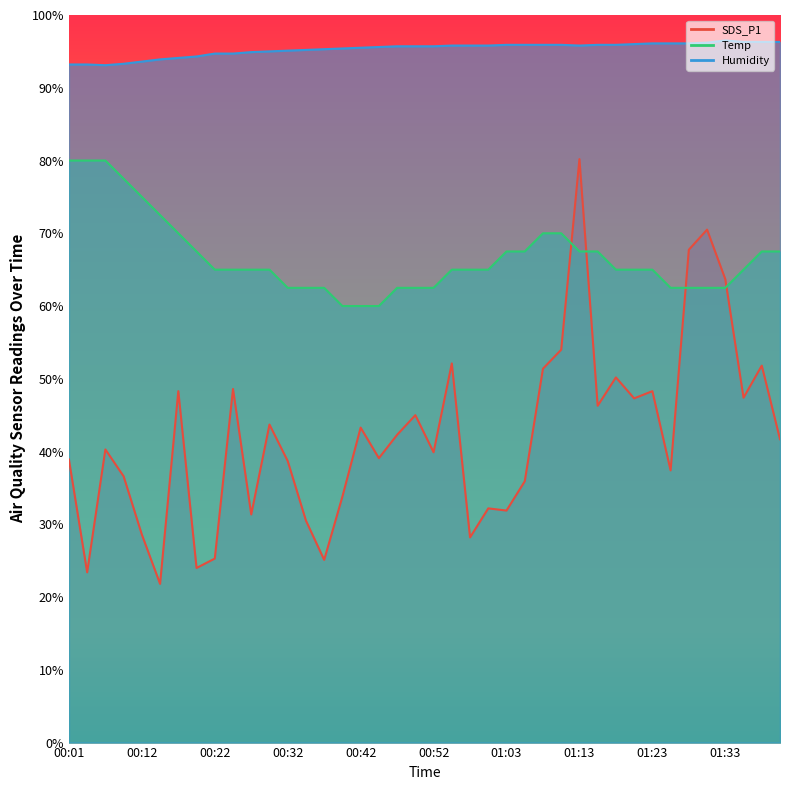

The value of Temp at 01:33 is 62.5. True or false?

True